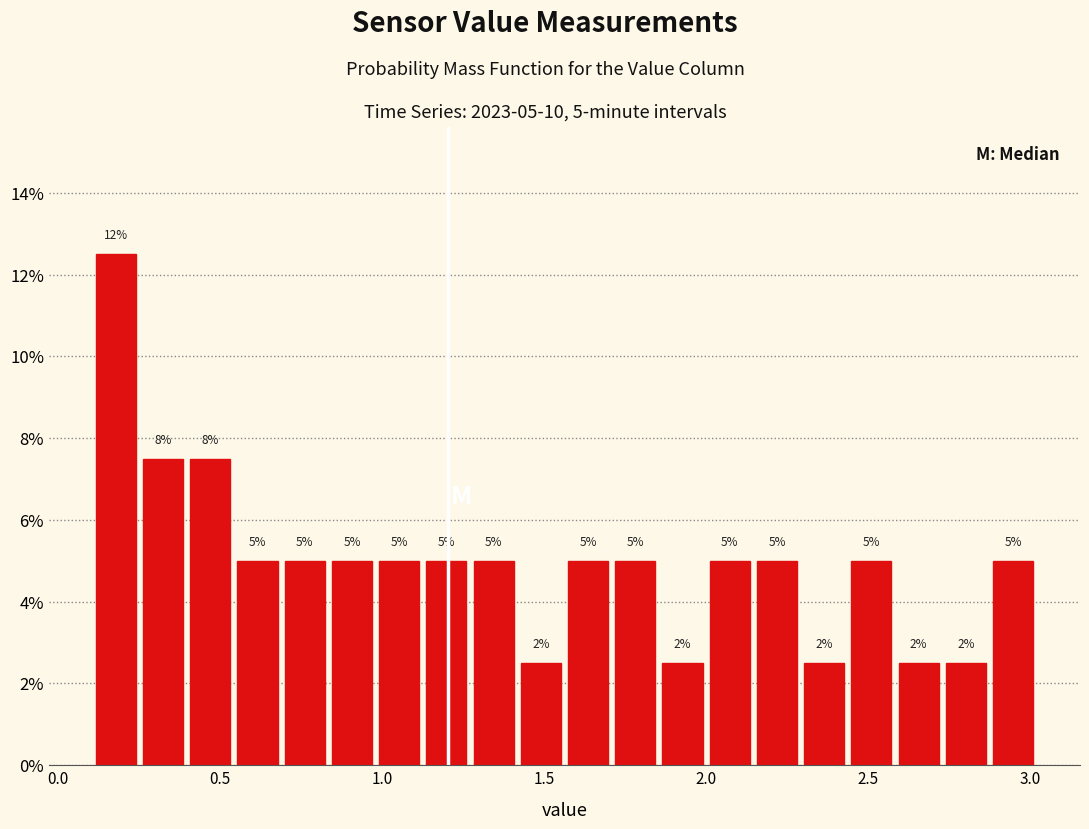

Around what value on the x-axis is the tallest bar? Give the approximate position of its centre, as read against the axis.

0.20